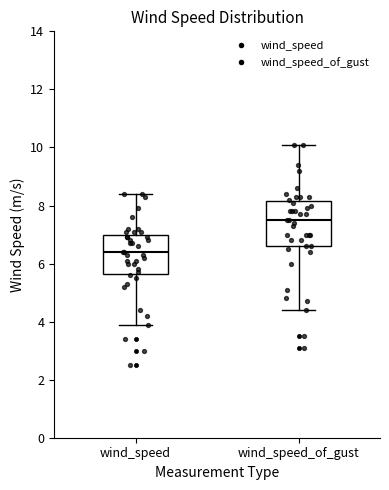

Reading left to right, read every box against the y-axis: the position of its median line, the range the box covers, and the ends of its whiskers. The values are not printed on the chart, so give them approximately, as read against the axis.

wind_speed: median 6.4, box 5.6 to 7.0, whiskers 4.0 to 8.4
wind_speed_of_gust: median 7.6, box 6.6 to 8.2, whiskers 4.4 to 10.2